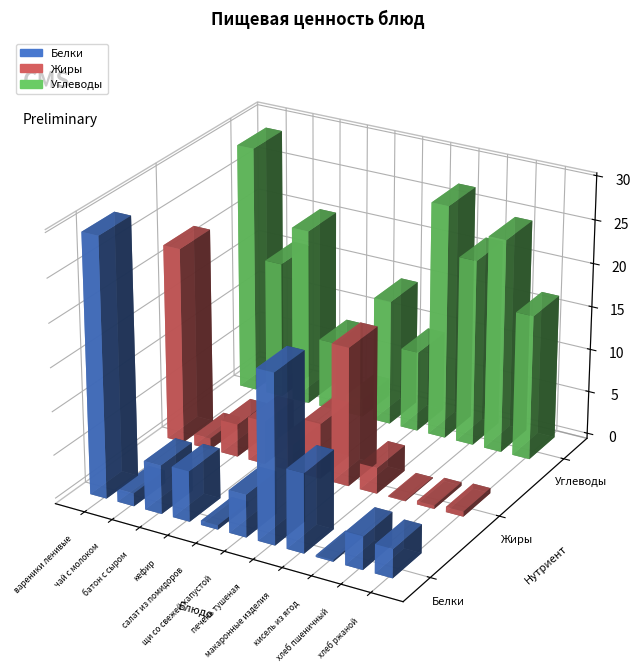

How many bars are there in each group?

3